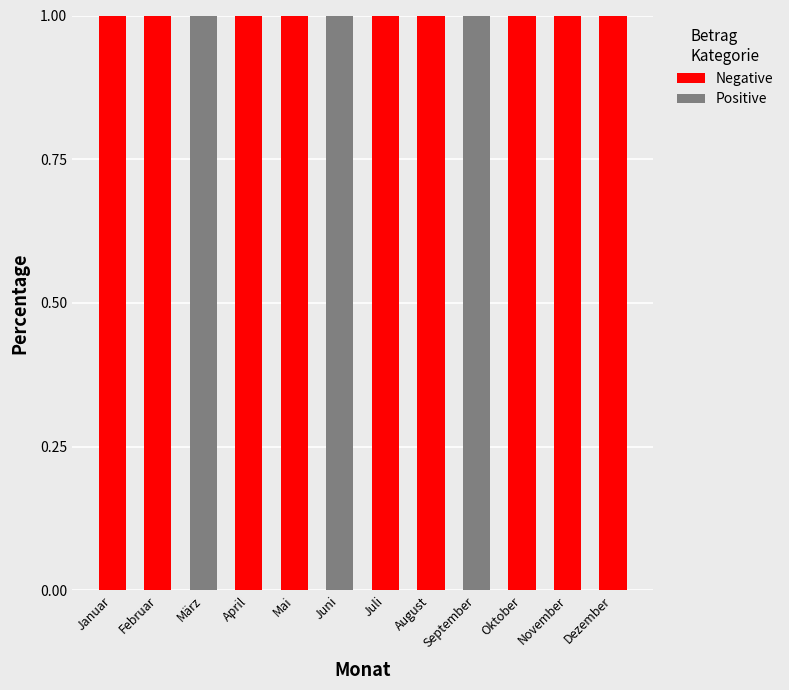

What is the sum of all Positive values?

9